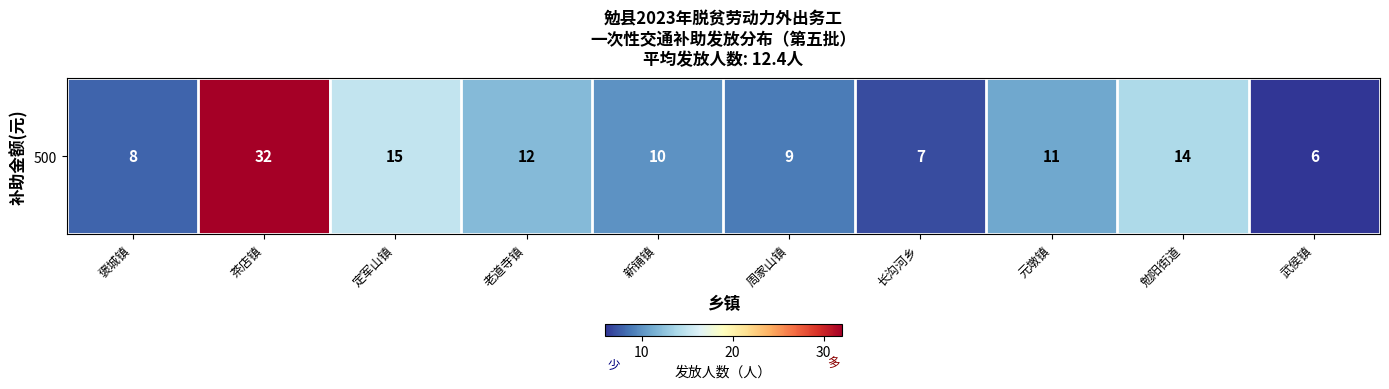

Which label corresponds to the largest value in the chart?

茶店镇